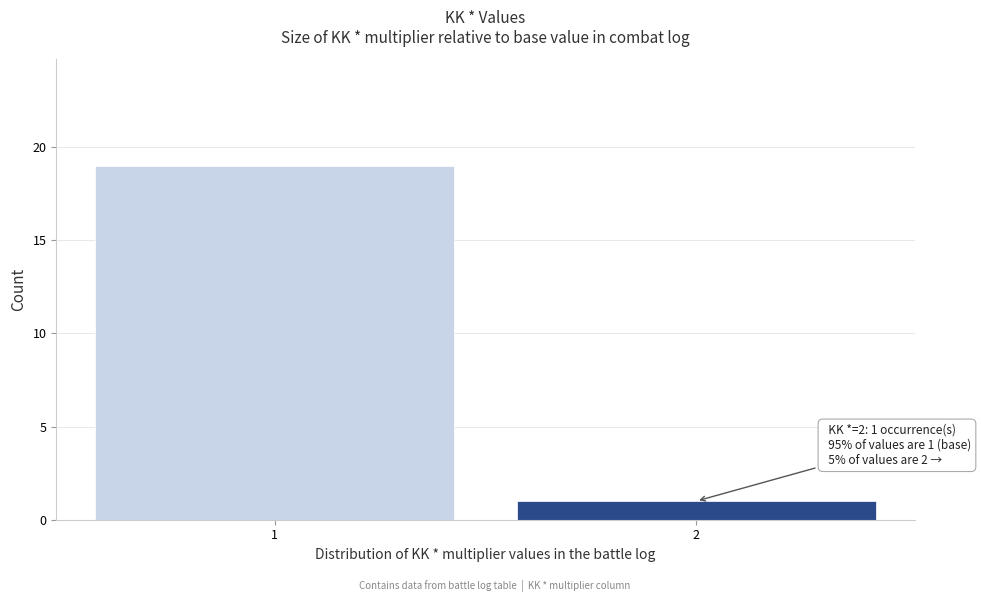

Reading right to left, list all the values displayed in this chart.

2=1	1=19